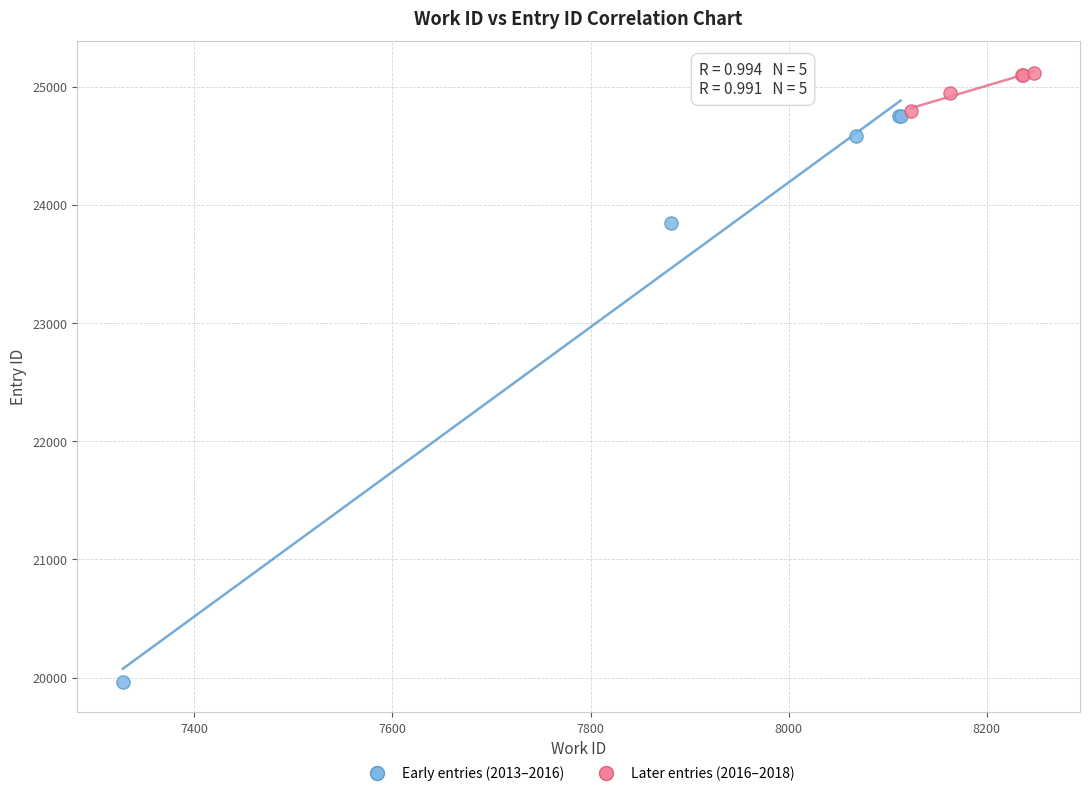

Which series contains the lowest Y value?

Early entries (2013–2016)